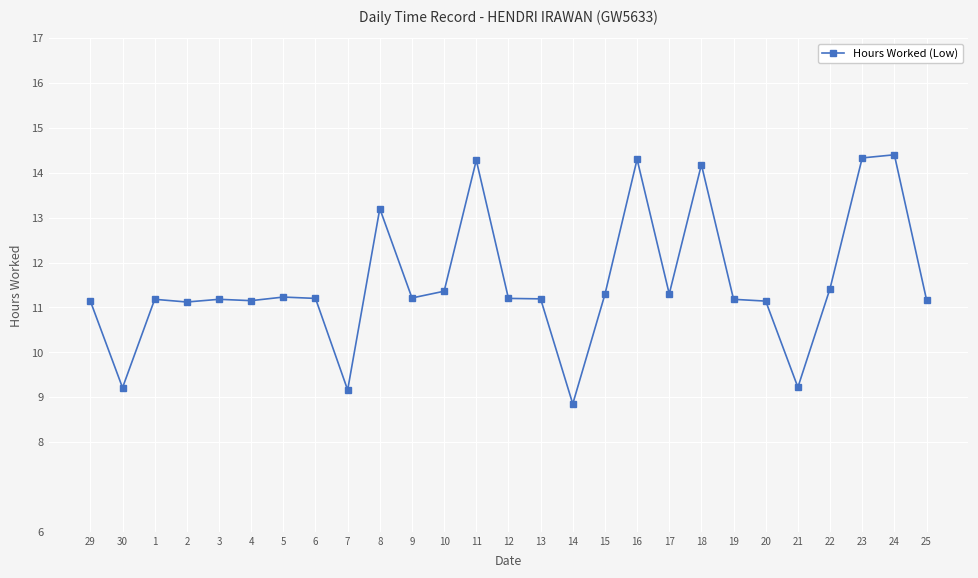

At which category does the data reach its first local valley?

30